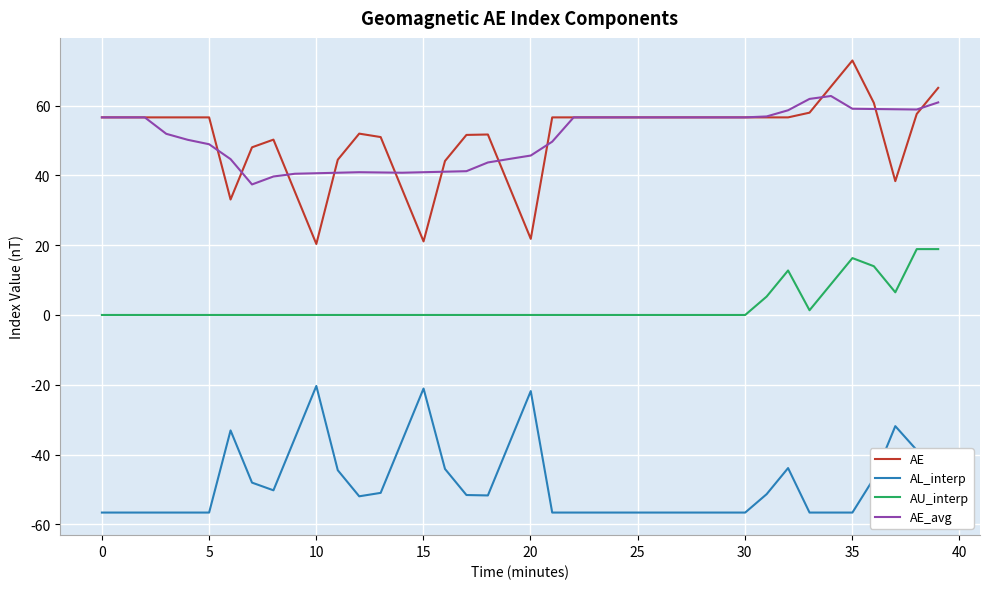

What is the average value of the AU_interp series?

2.6